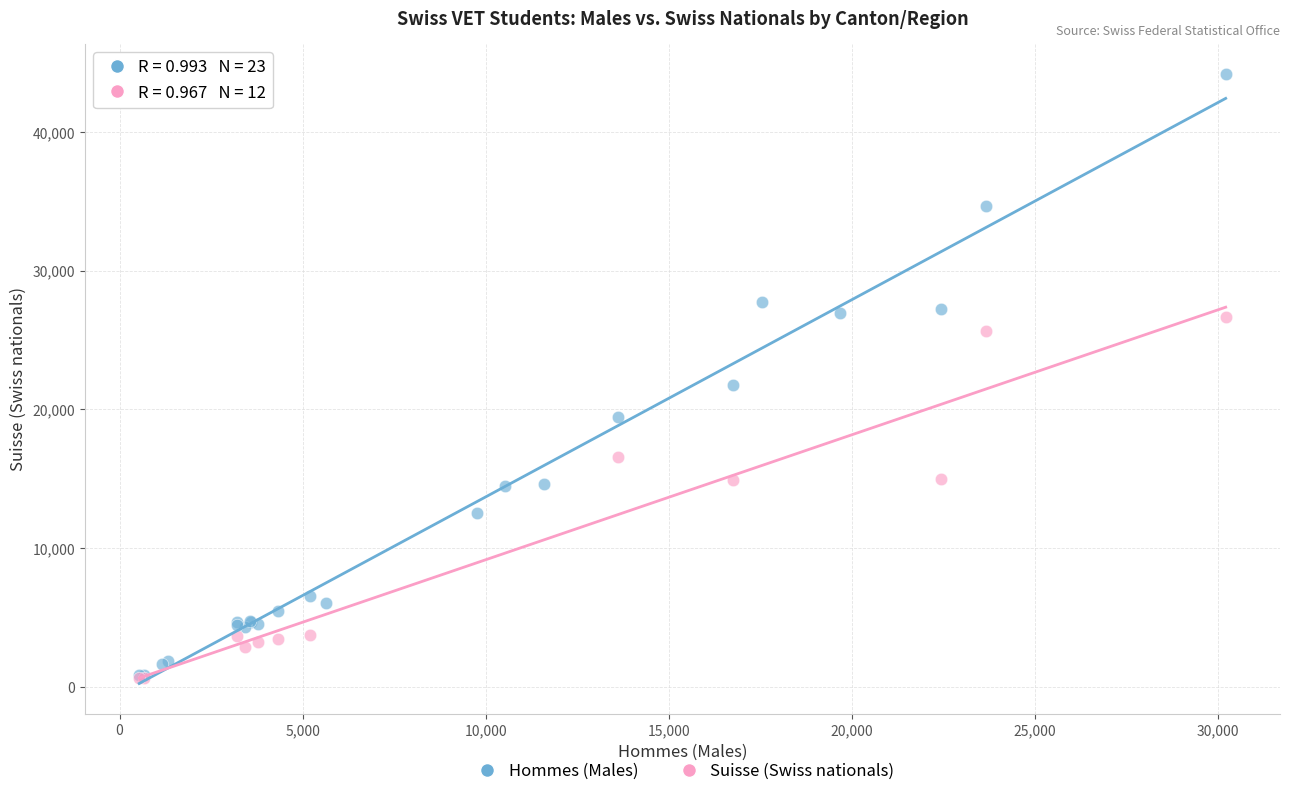

Which series contains the highest Y value?

Hommes (Males)